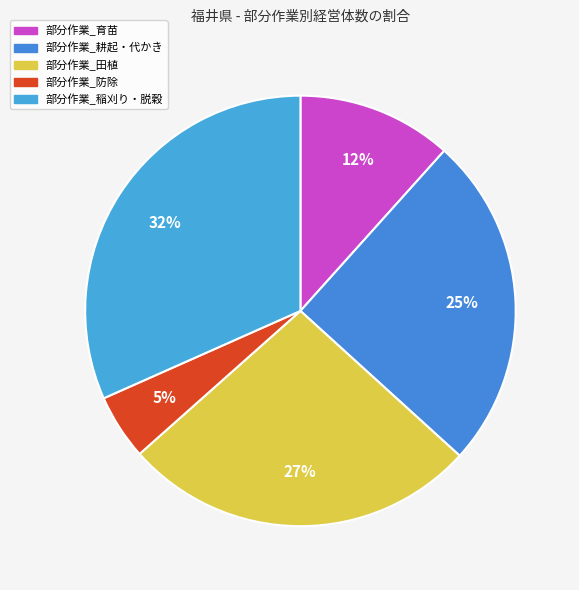

True or false: 部分作業_育苗 accounts for 12% of the total.

True